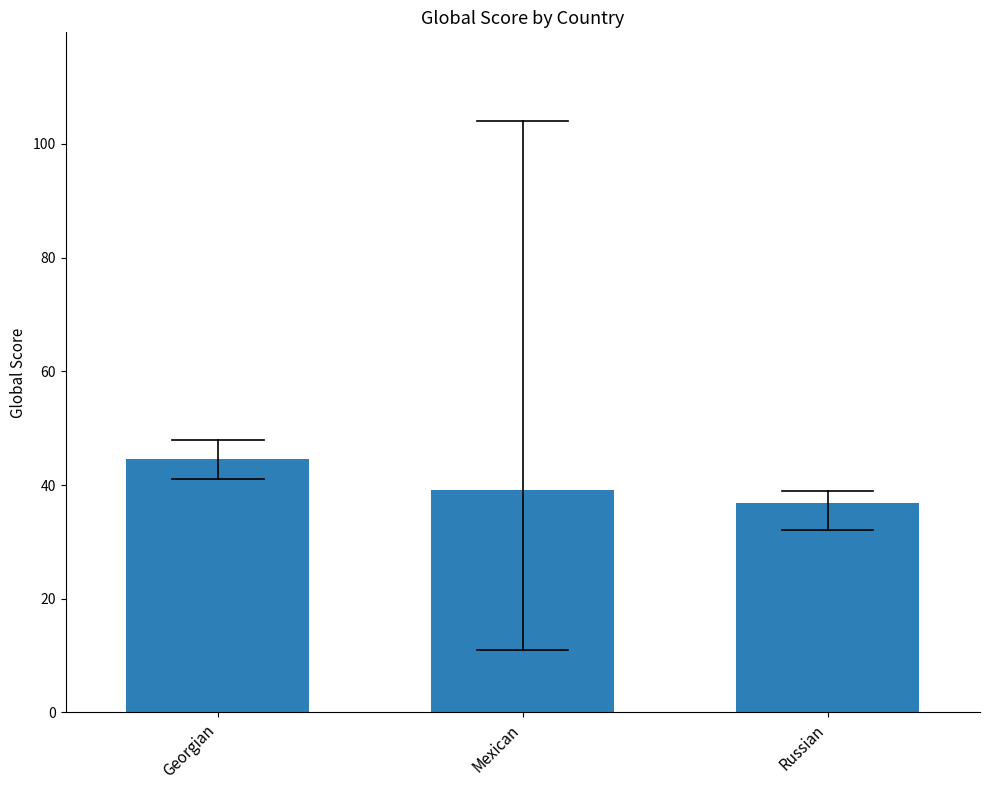

What is the label of the 1st bar from the right?

Russian